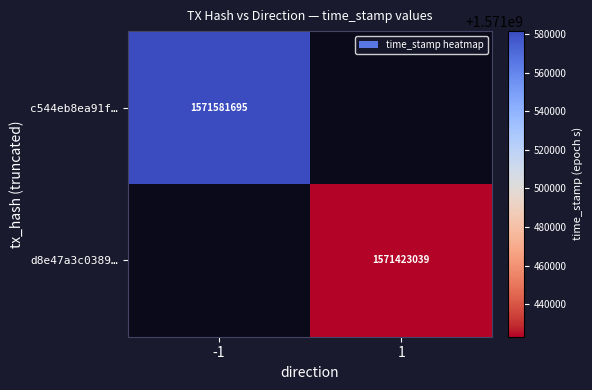

The value of d8e47a3c0389… at 1 is 1571423039. True or false?

True